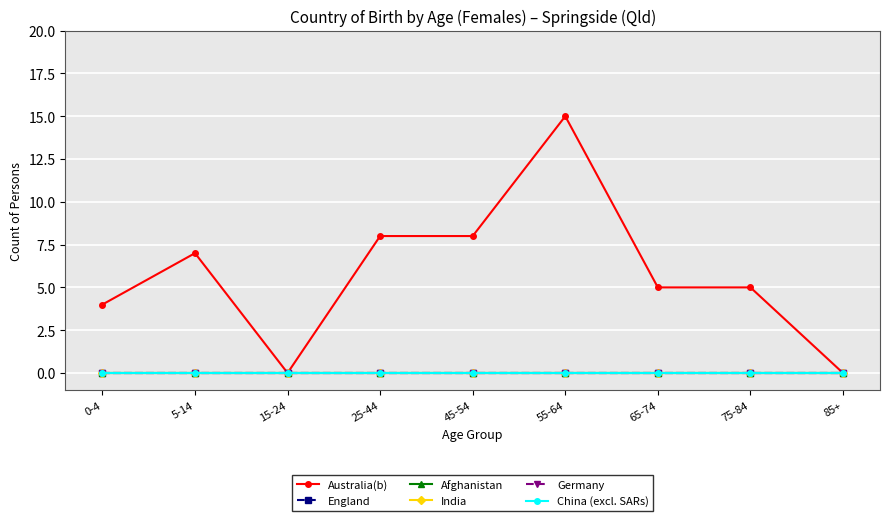

At which label does Australia(b) reach its peak?

55-64